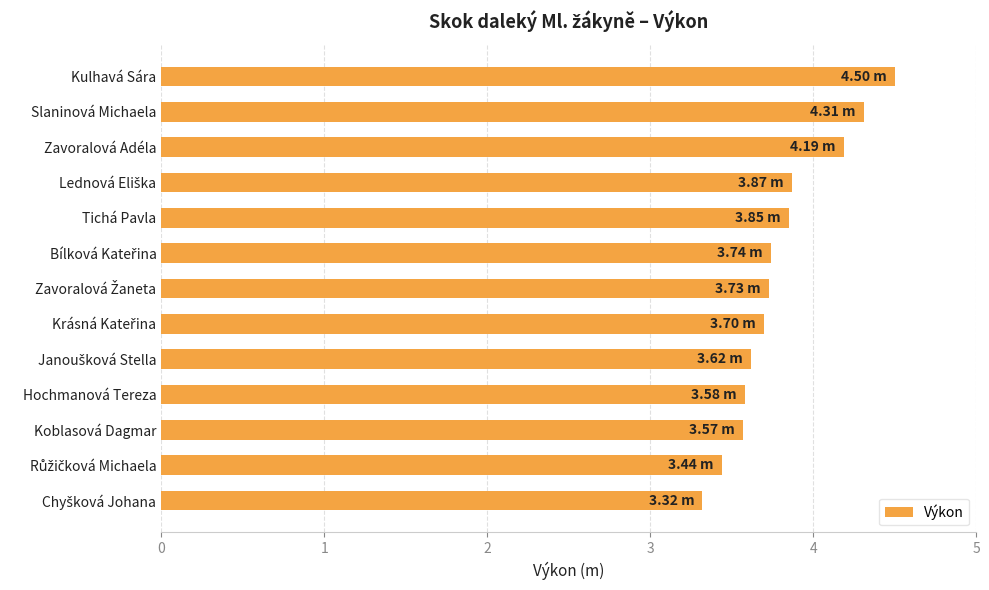

What is the change in value from Zavoralová Adéla to Hochmanová Tereza?

-0.6